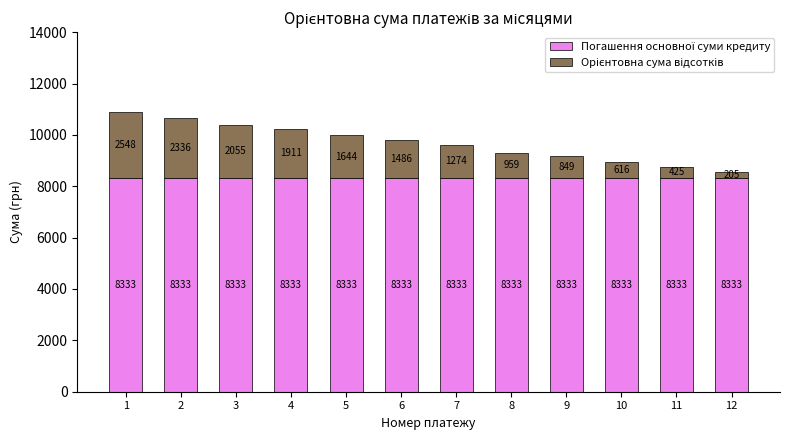

Which has a higher value, 12 or 1?

12